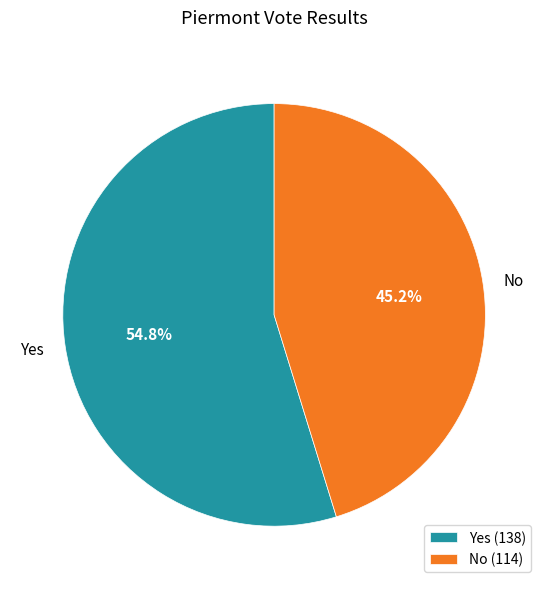

What is the ratio of the value at Yes to the value at No?

1.2